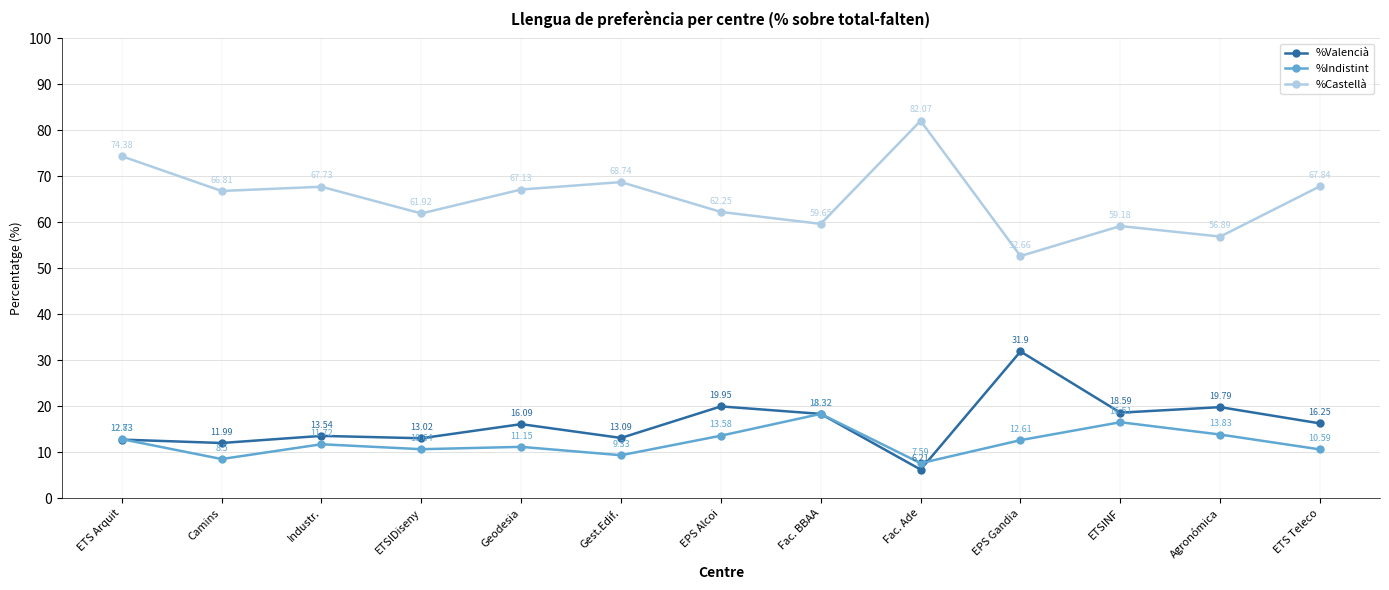

Which series has the largest range (max minus min)?

%Castellà